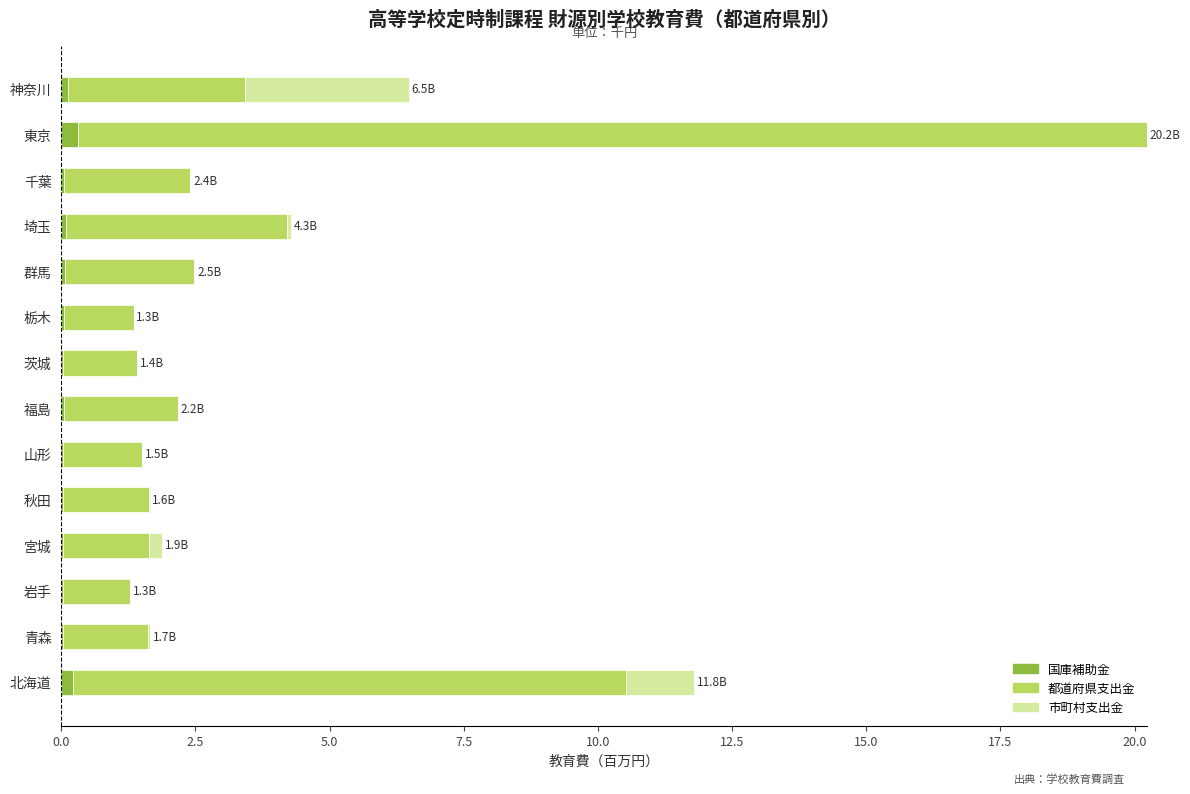

True or false: 国庫補助金 has a value of 0.0 at 茨城.

True